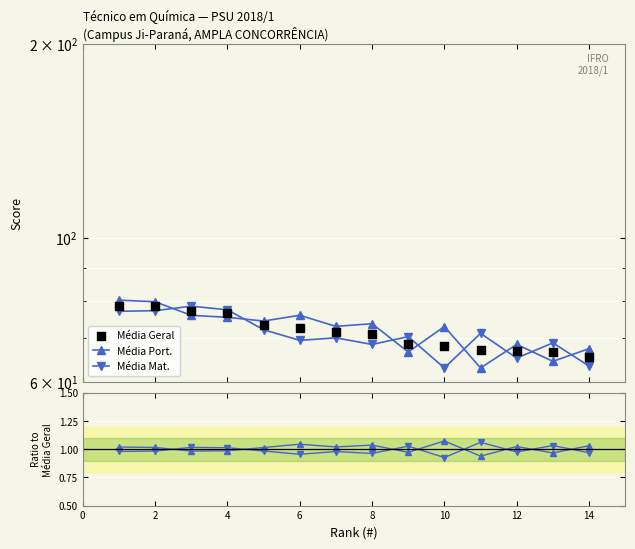

At how many categories does at least one series exceed 24?

14